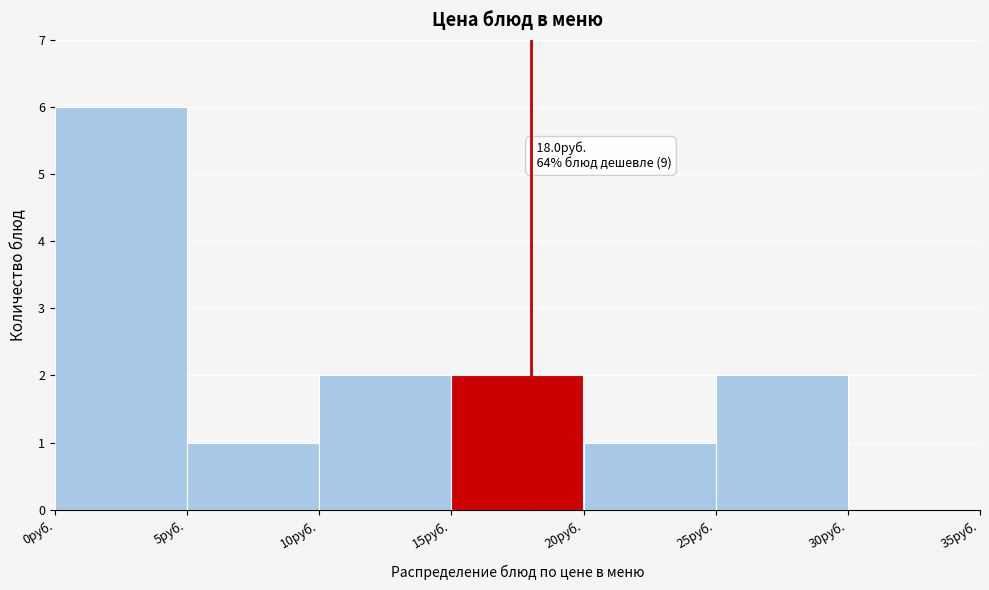

Which range on the x-axis has the tallest bar?

0 to 5